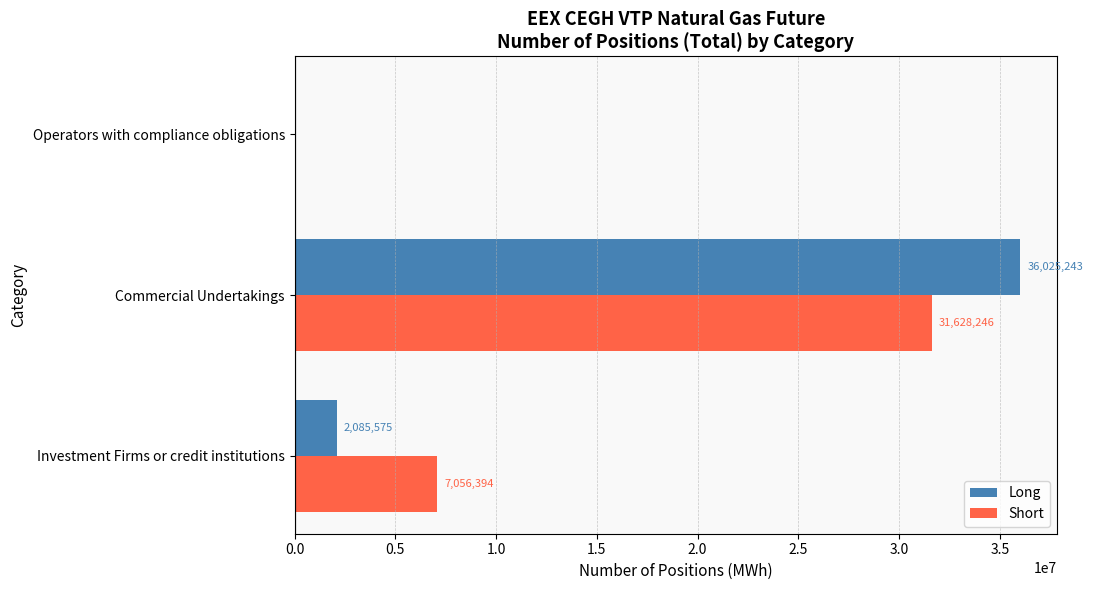

Between Investment Firms or credit institutions and Commercial Undertakings, which series saw the biggest shift?

Long